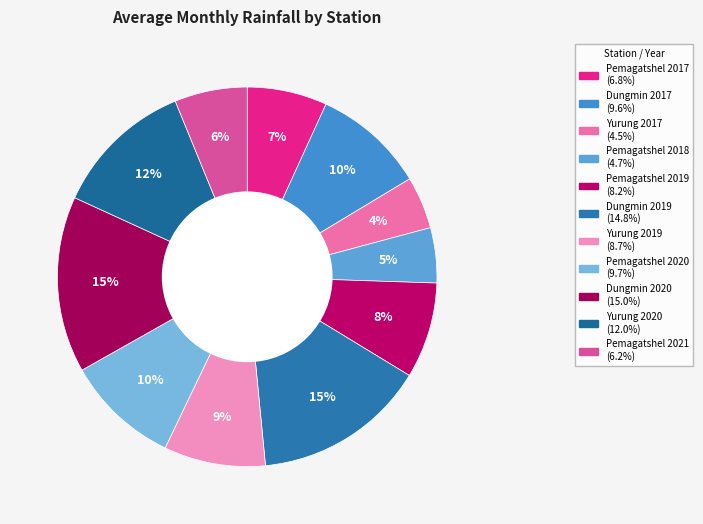

Is Dungmin 2019 the majority of the pie?

No